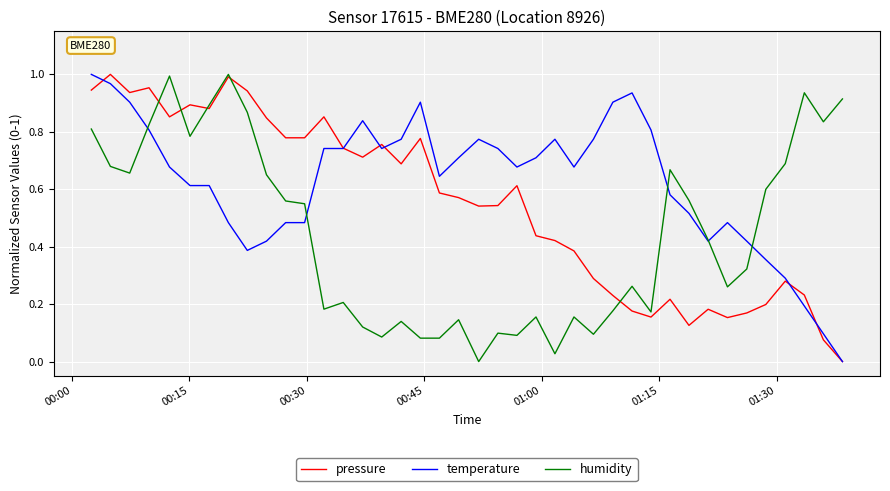

Rank the series by their average value, from highest to lowest.

temperature, pressure, humidity